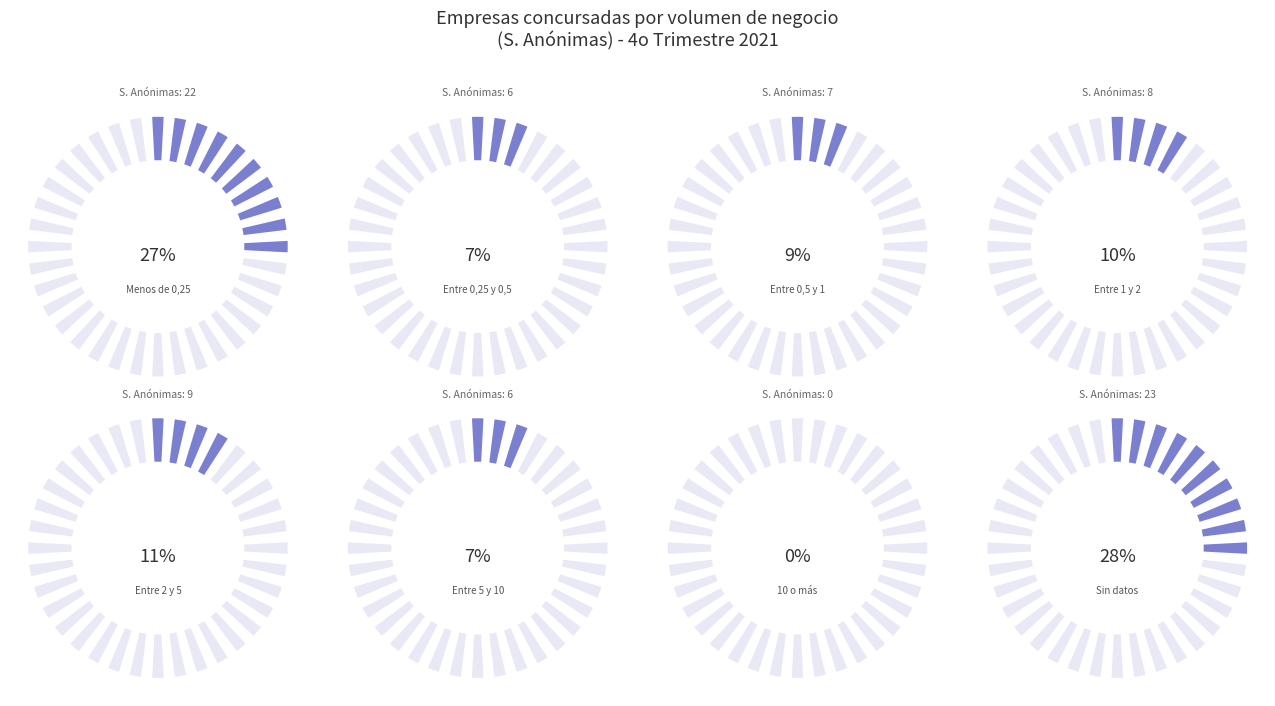

To the nearest percent, what is the difference between the Sin datos and Entre 2 y 5 slice percentages?

17%